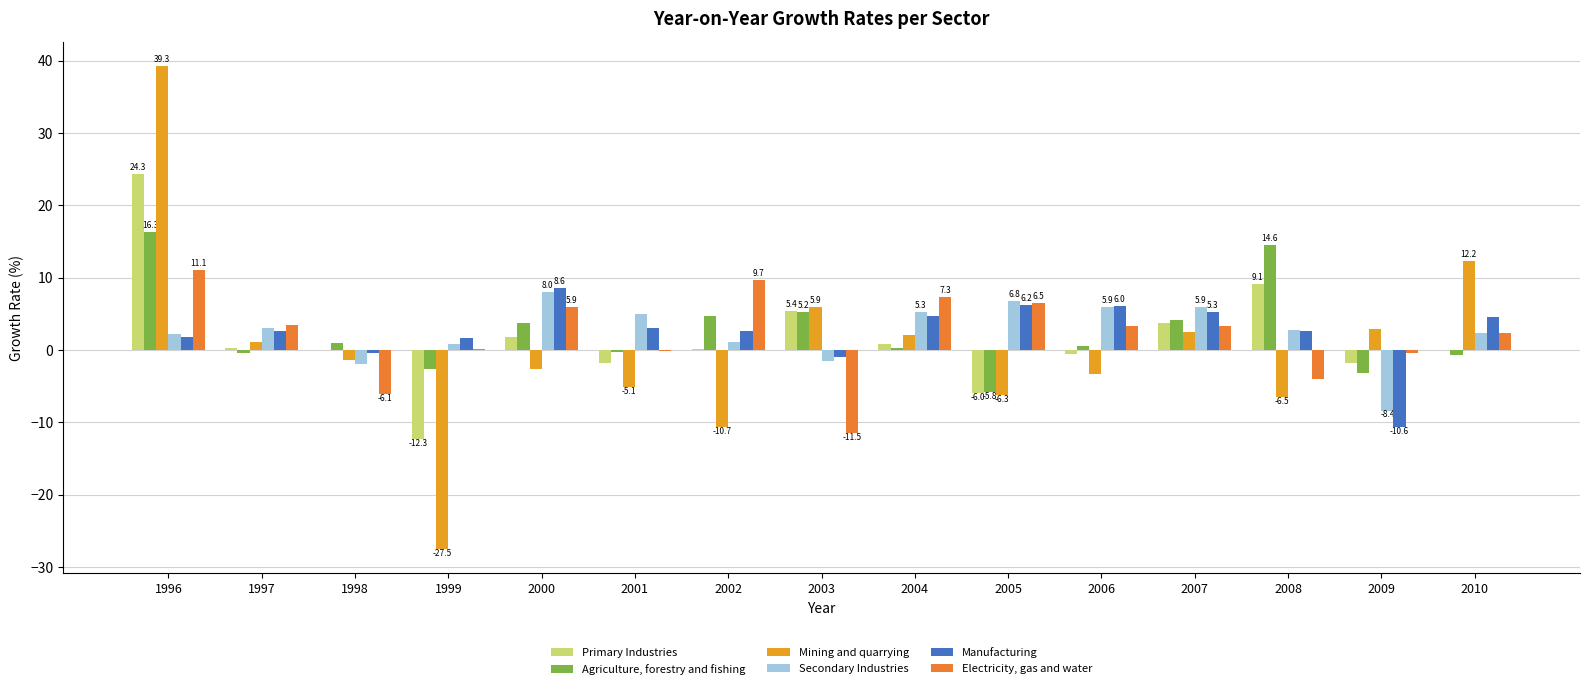

Are the bars horizontal?

No